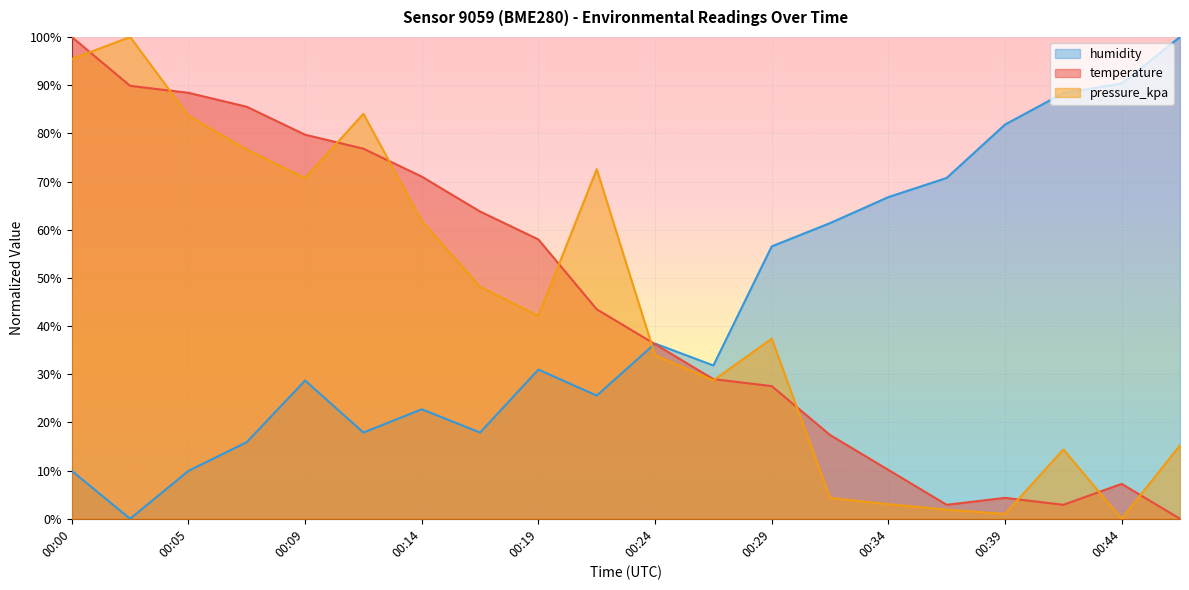

Where does the pressure_kpa series first go above 42?

00:00